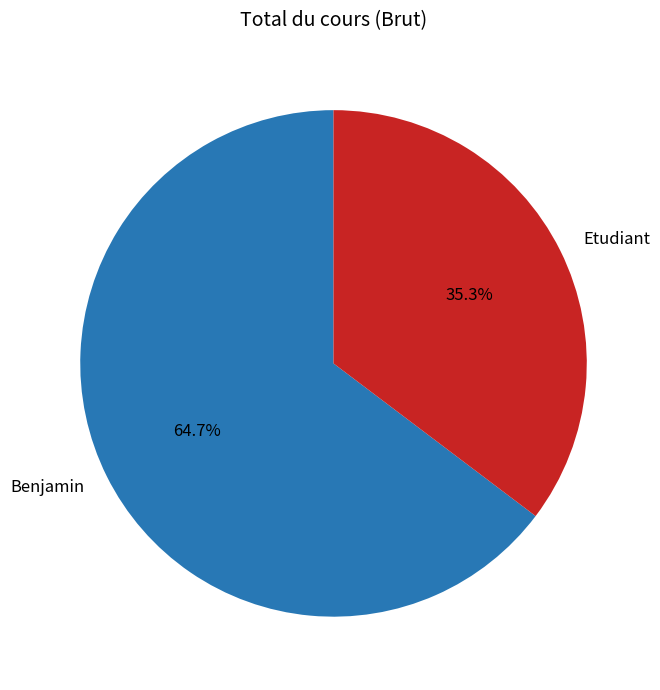

Which slice is the smallest?

Etudiant